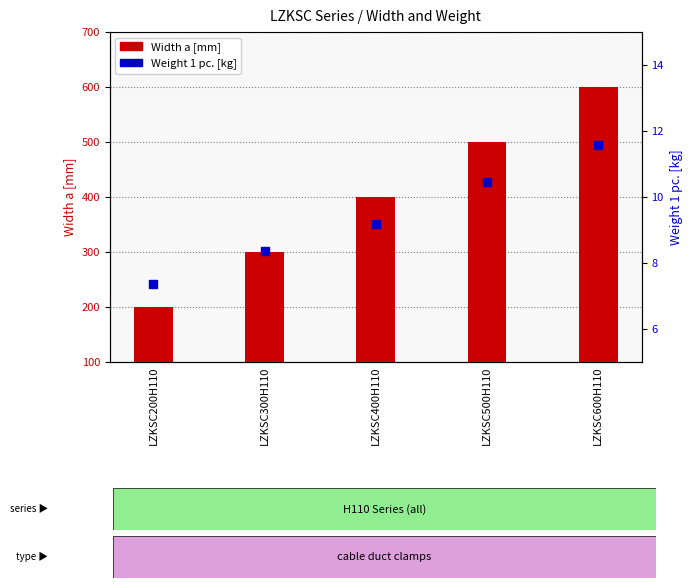

Is the value of Width a [mm] at LZKSC200H110 greater than the value of Weight 1 pc. [kg] at LZKSC600H110?

Yes